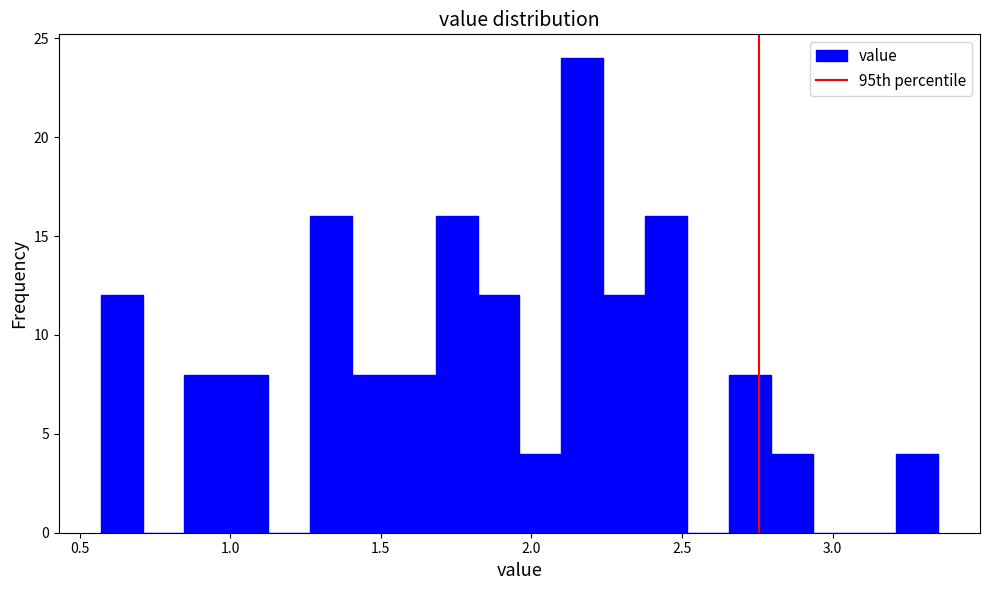

Around what value on the x-axis is the tallest bar? Give the approximate position of its centre, as read against the axis.

2.15